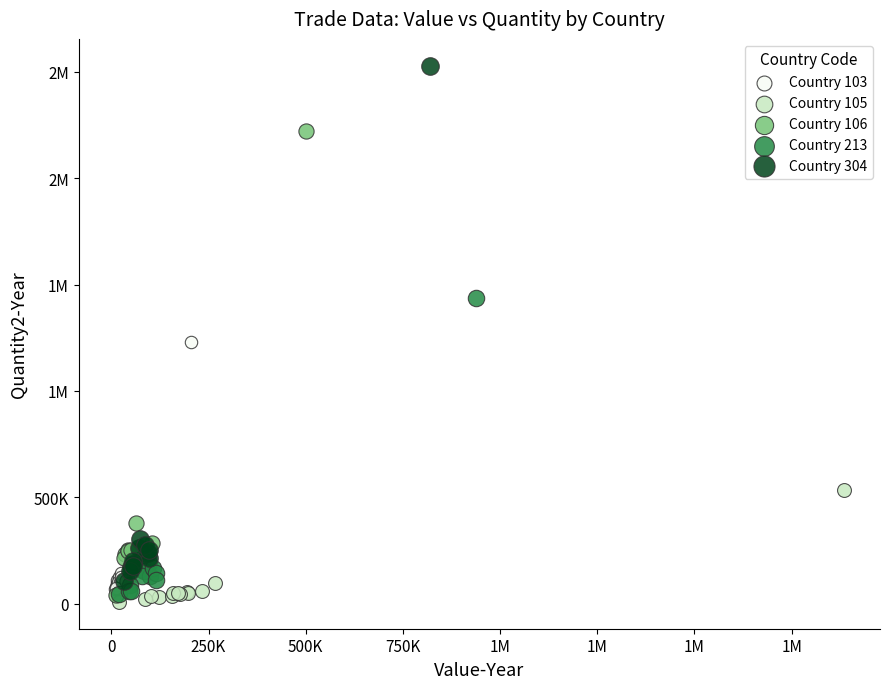

What are all the series names shown in the legend?

Country 103, Country 105, Country 106, Country 213, Country 304